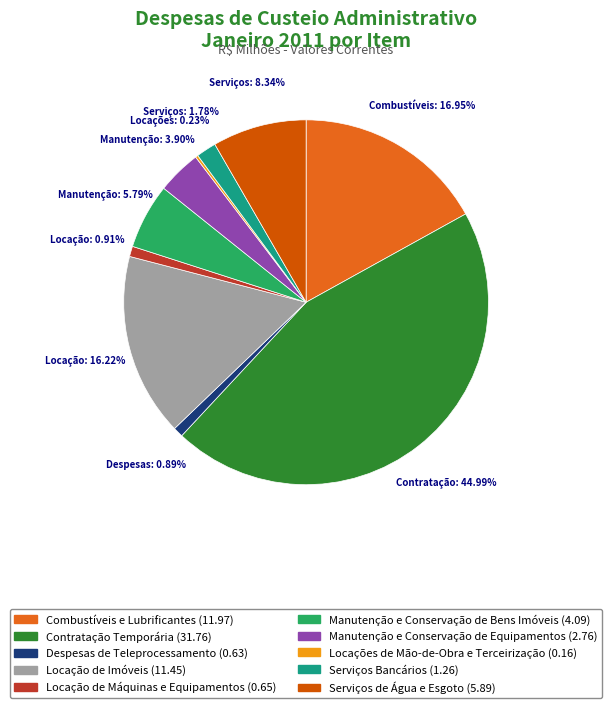

What is the largest slice in the pie chart?

Contratação Temporária